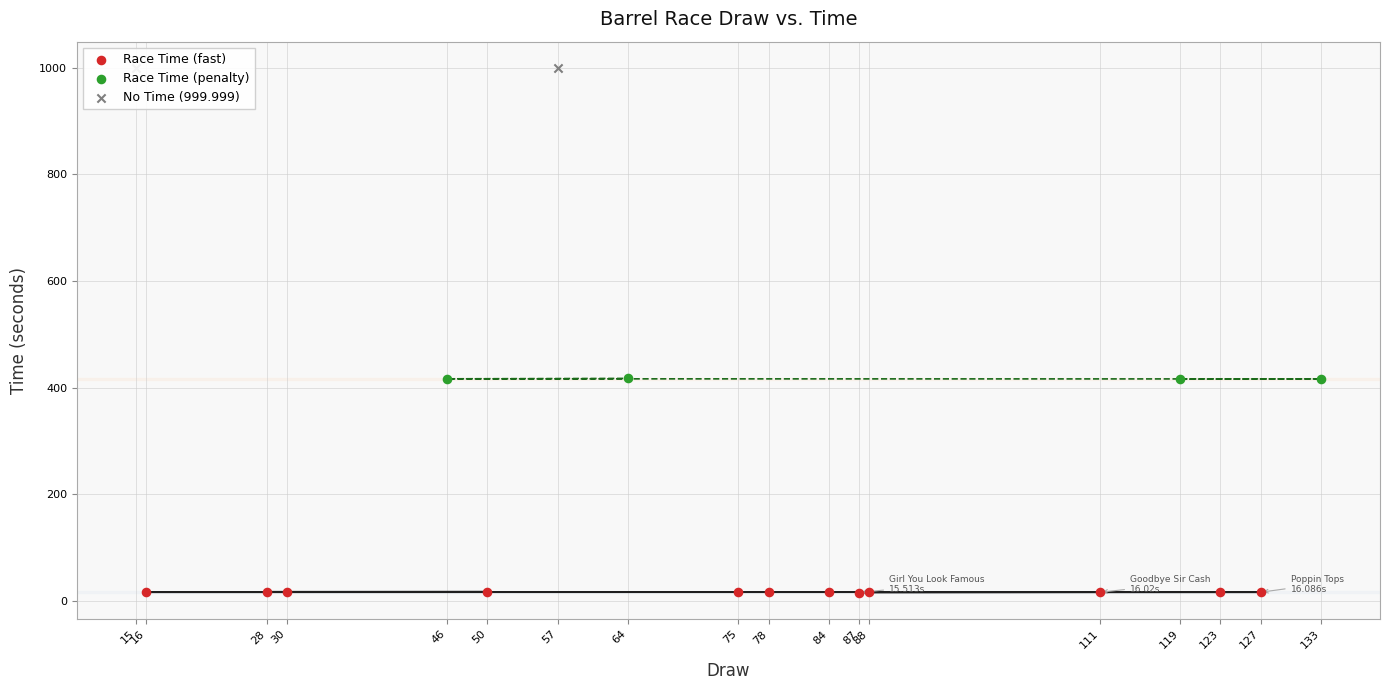

What is the change in value from 88 to 46?

+400.0